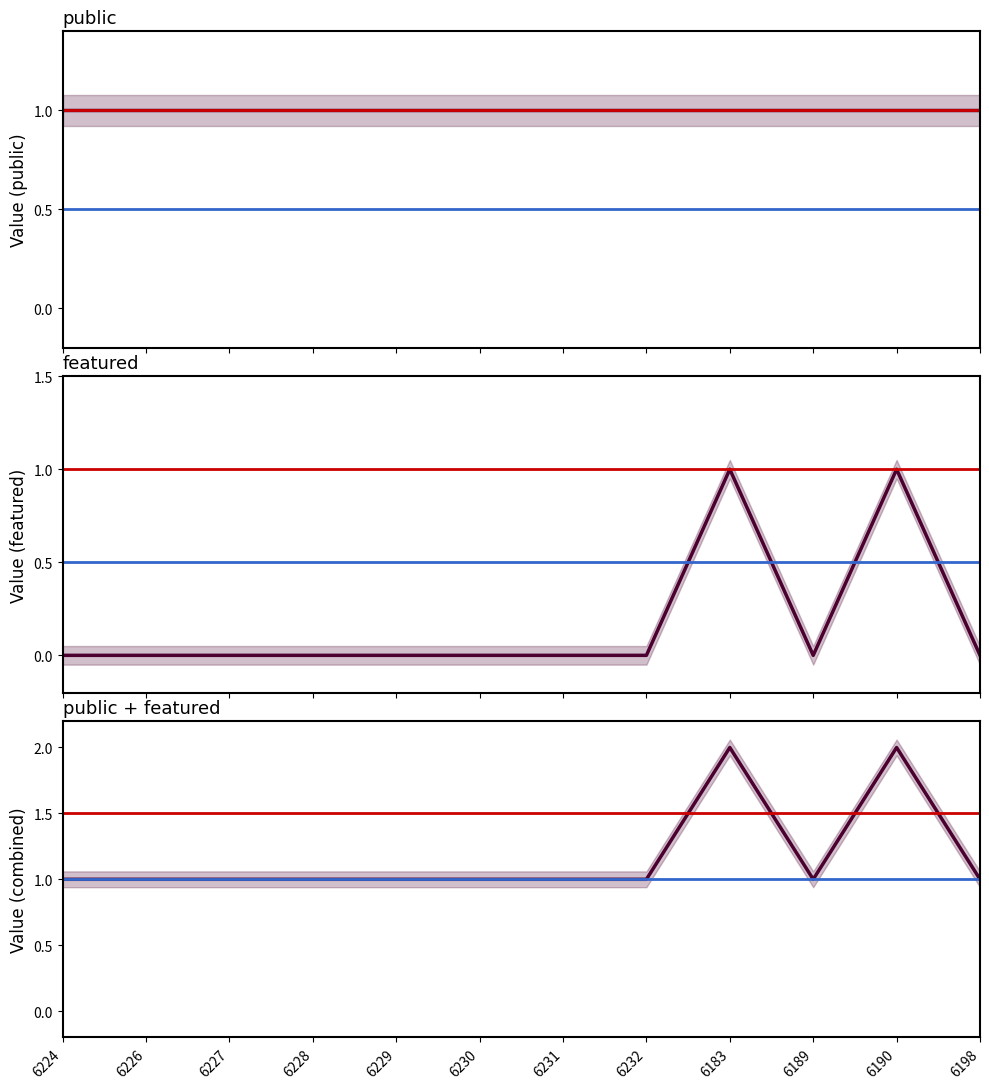

The value of featured at 6229 is 0. True or false?

True